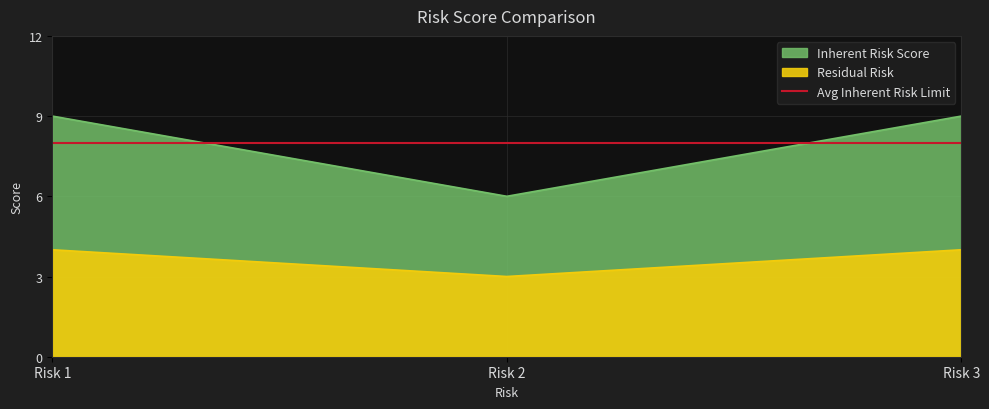

What is the value of the Inherent Risk Score point at the 3rd from the left?

9